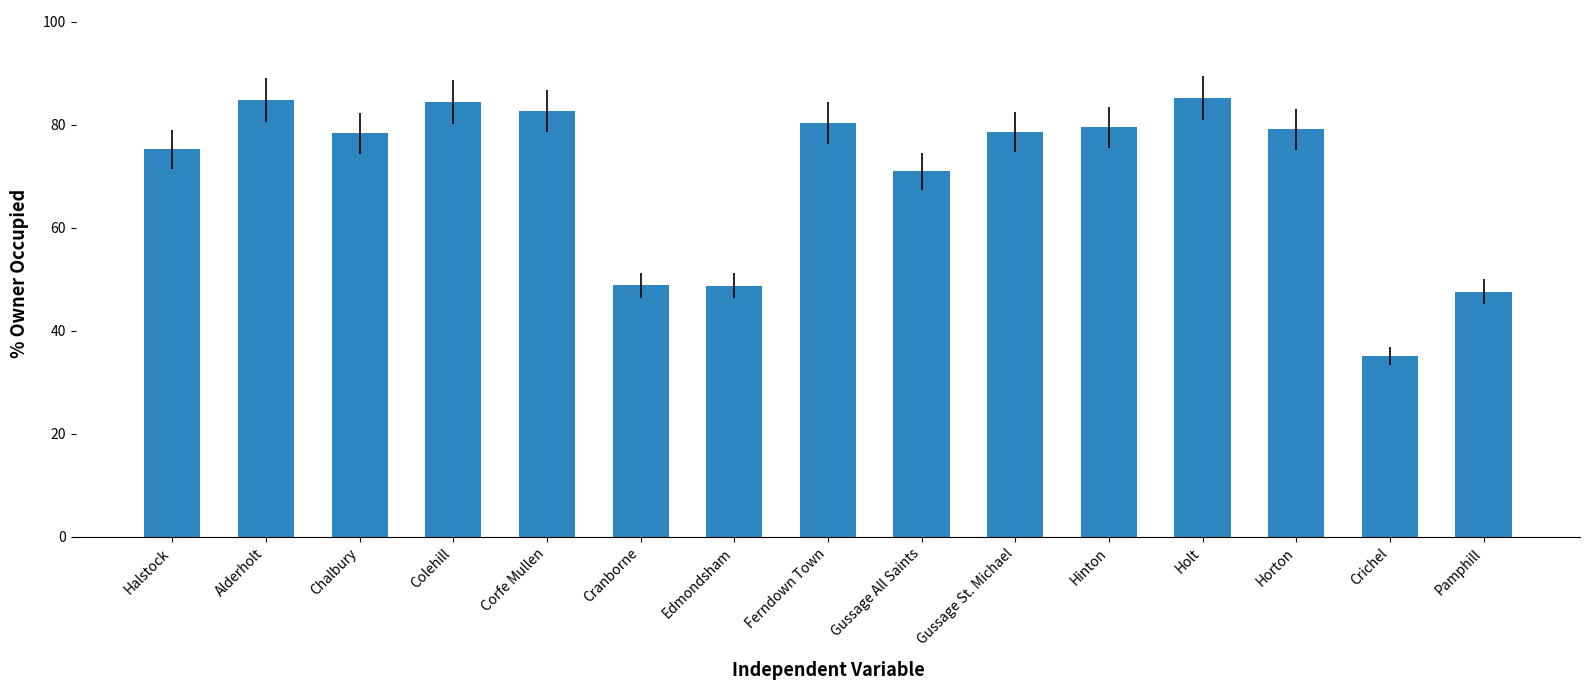

At which label does the data first exceed 78?

Alderholt